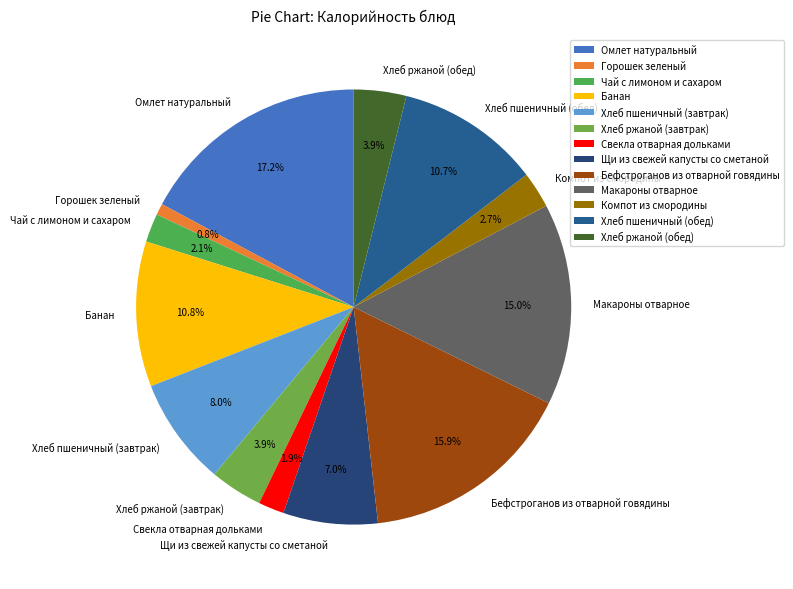

Which has a higher value, Щи из свежей капусты со сметаной or Горошек зеленый?

Щи из свежей капусты со сметаной